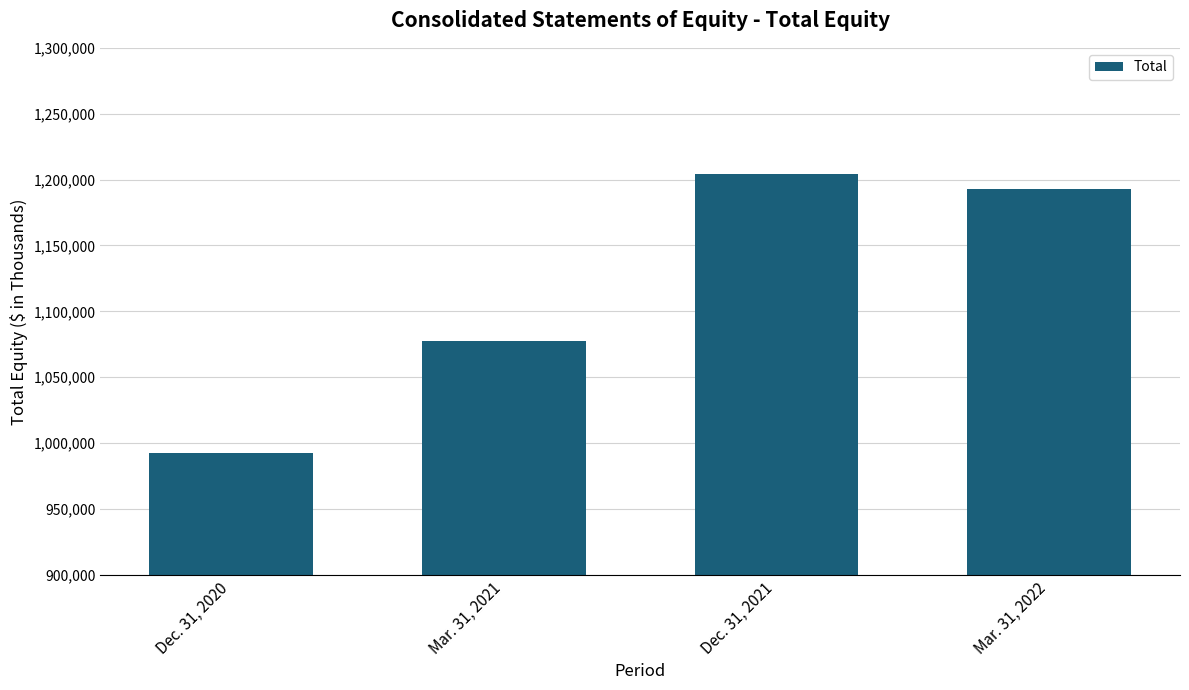

What is the label of the 3rd bar from the left?

Dec. 31, 2021